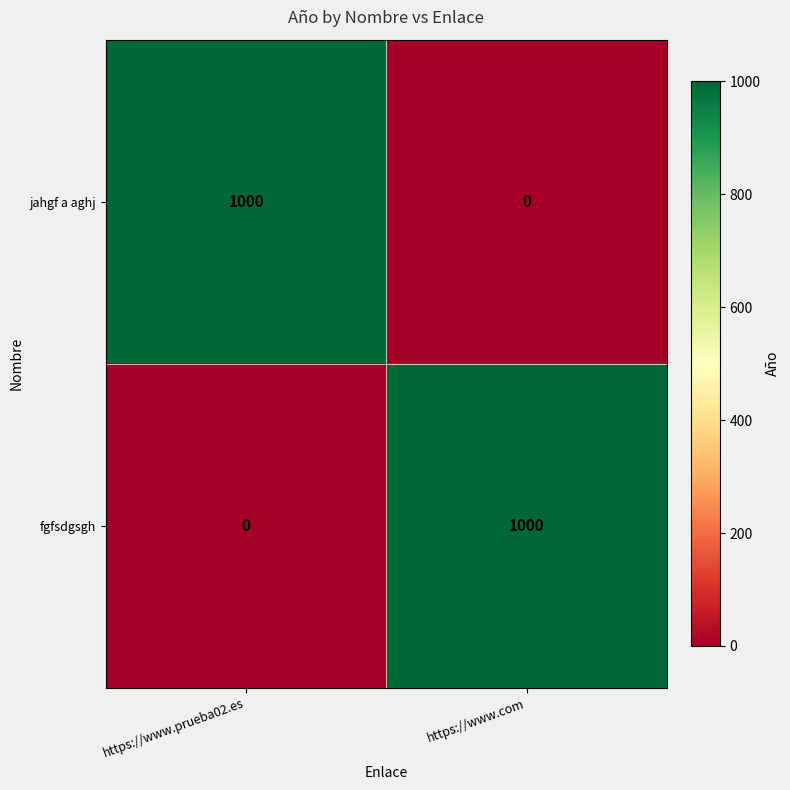

What is the spread (max minus min) of values at https://www.prueba02.es?

1000